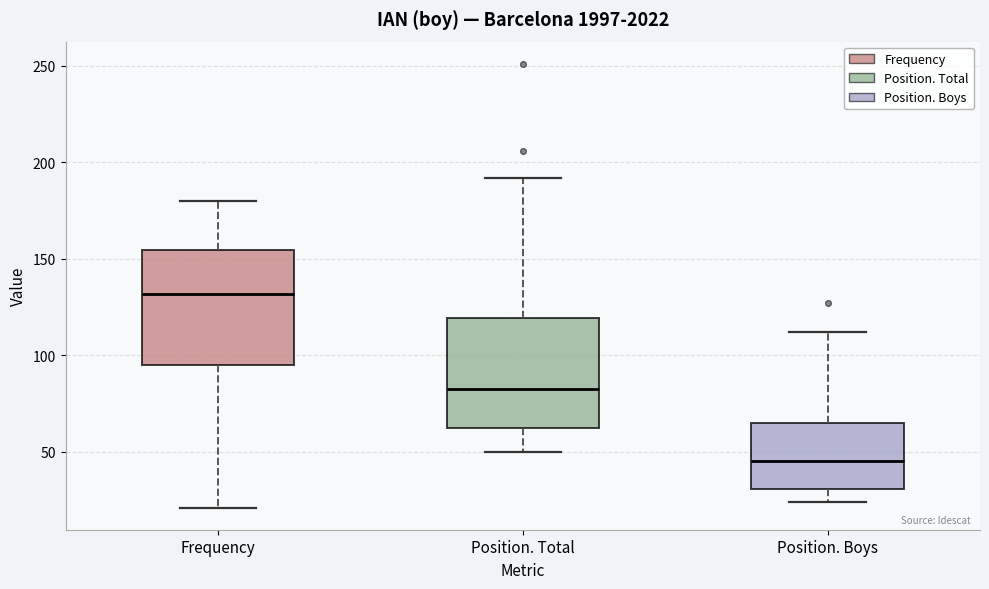

Reading left to right, read every box against the y-axis: the position of its median line, the range the box covers, and the ends of its whiskers. The values are not printed on the chart, so give them approximately, as read against the axis.

Frequency: median 130, box 95 to 155, whiskers 20 to 180
Position. Total: median 85, box 60 to 120, whiskers 50 to 190
Position. Boys: median 45, box 30 to 65, whiskers 25 to 110